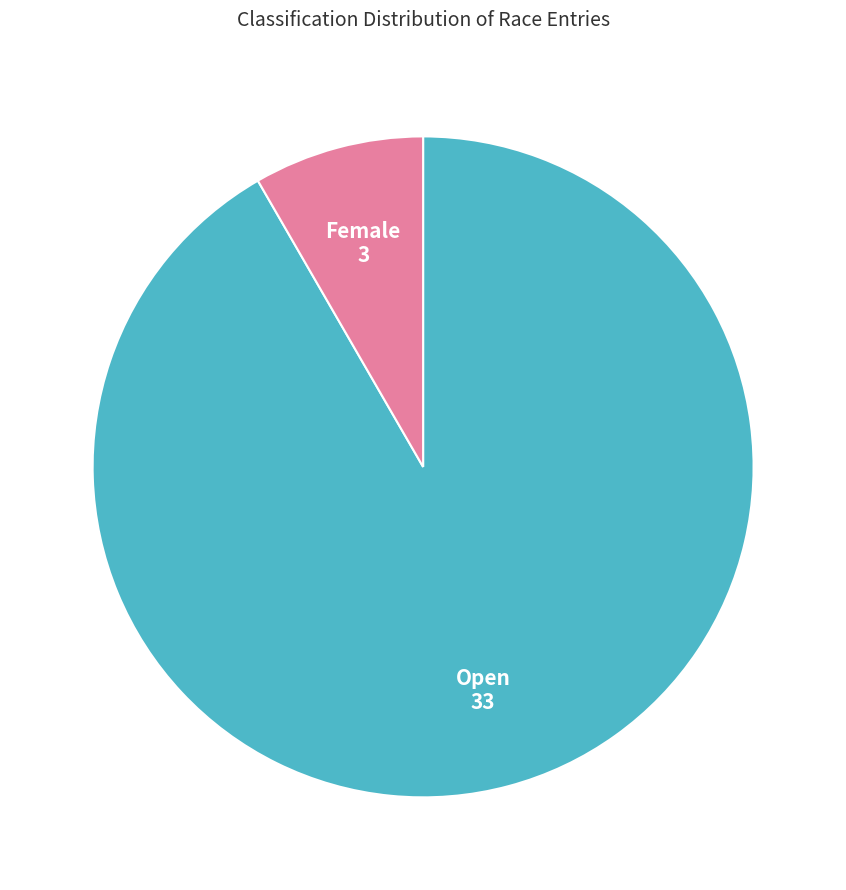

Does any single category account for the majority?

Yes